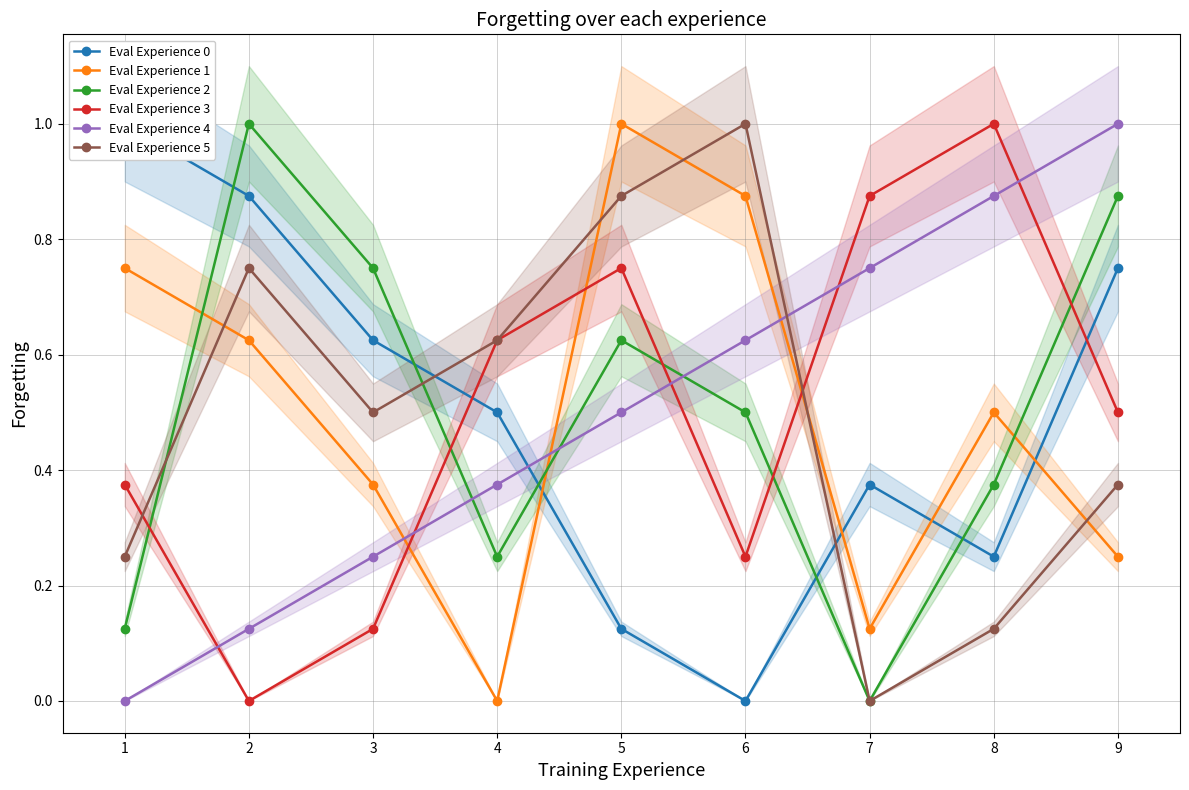

At which category does Eval Experience 2 reach its first local peak?

2